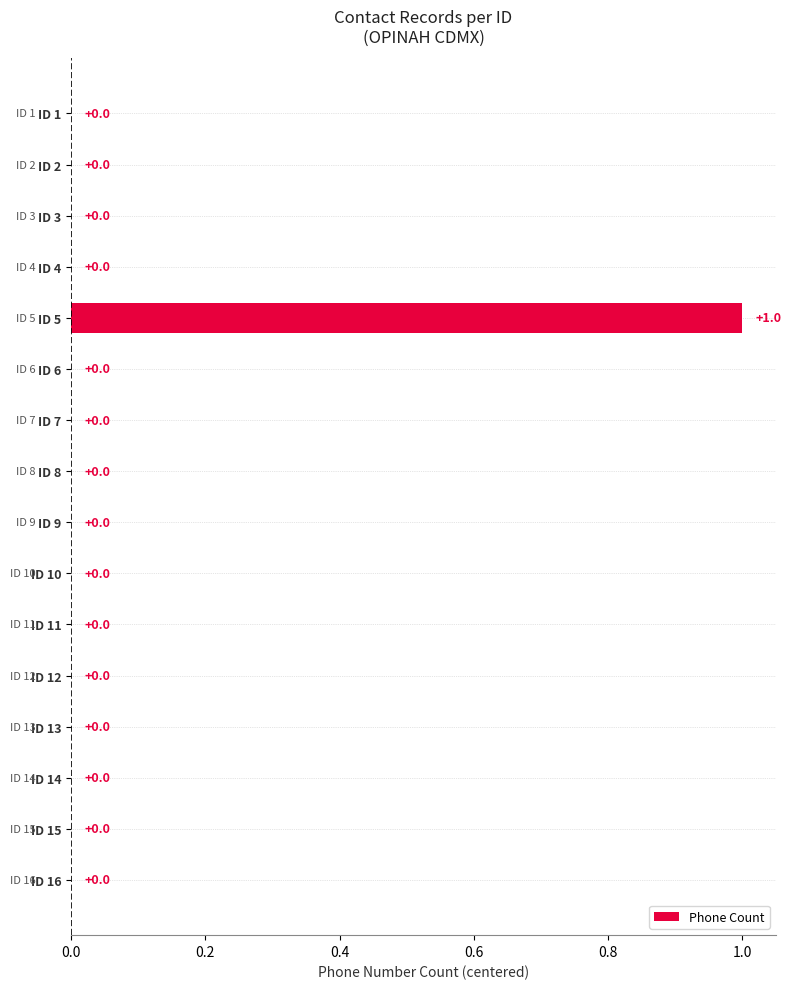

True or false: the data shows 0 at ID 4.

True